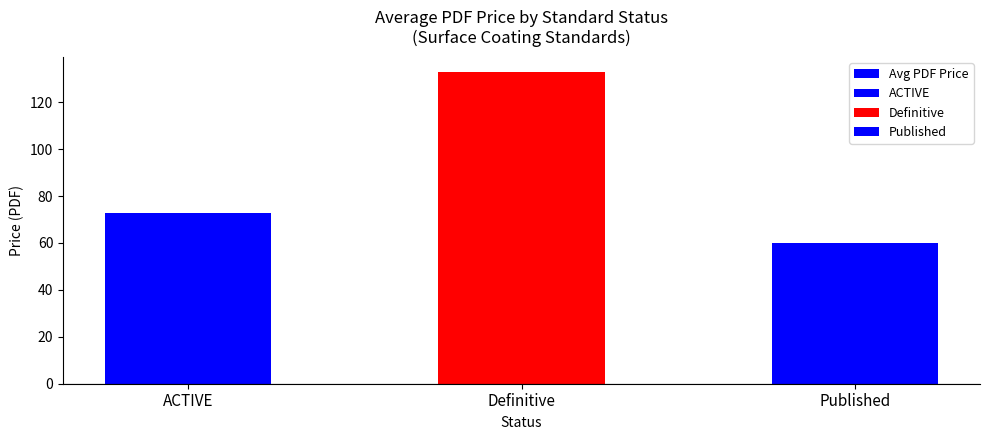

Reading left to right, extract all data points from this chart.

ACTIVE=72.8	Definitive=132.7	Published=60.0